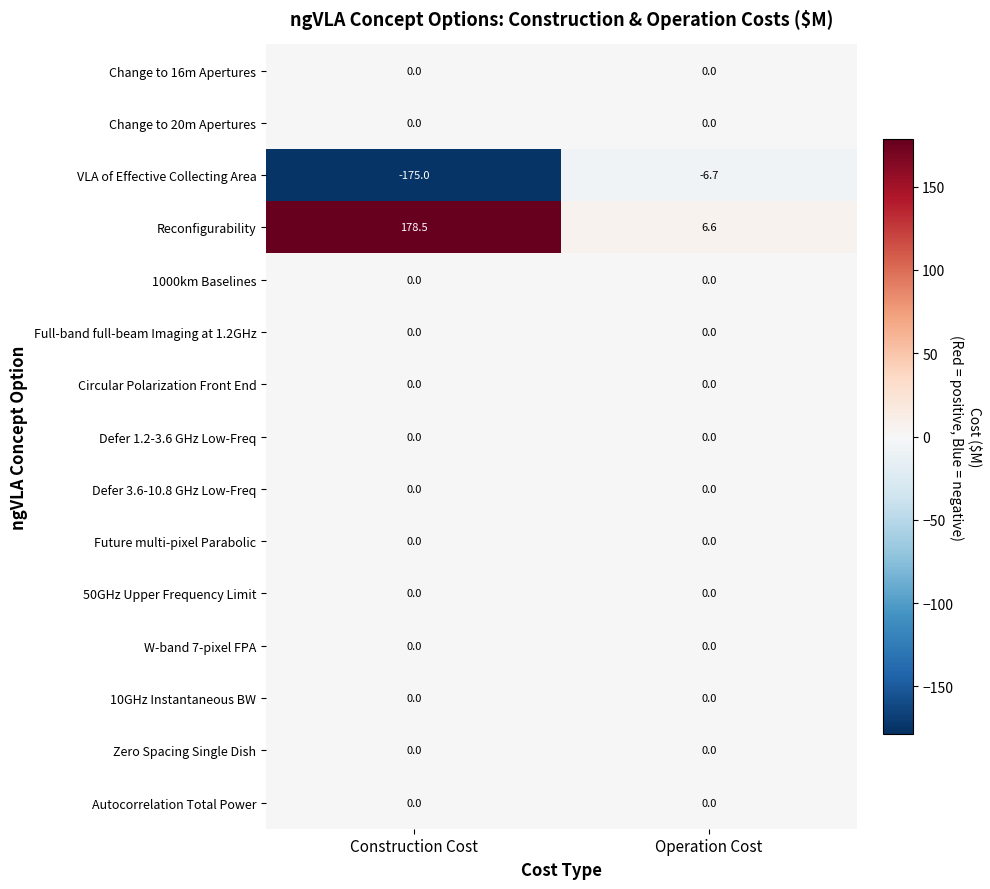

The 1000km Baselines series shows 0.0 at Construction Cost. True or false?

True